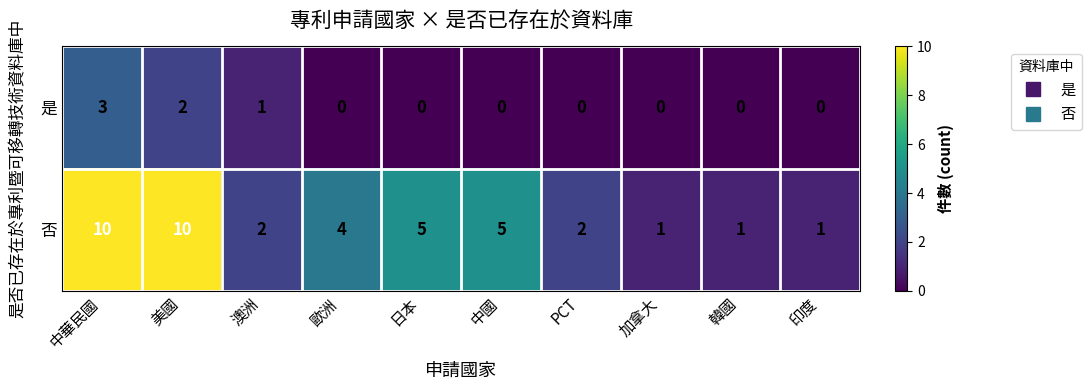

Which series has the largest range (max minus min)?

否